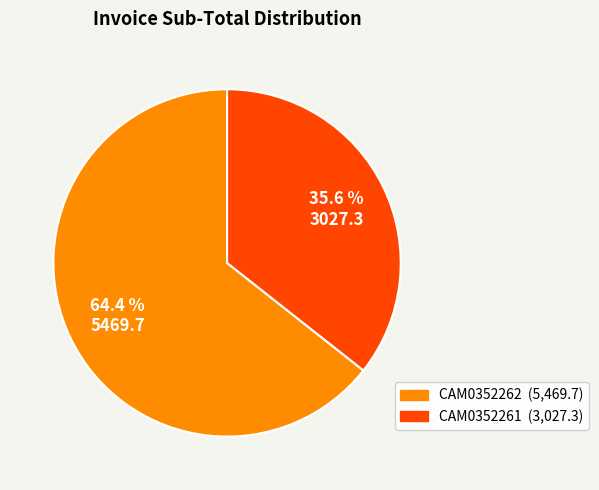

What percentage is the CAM0352261 slice, to the nearest percent?

36%